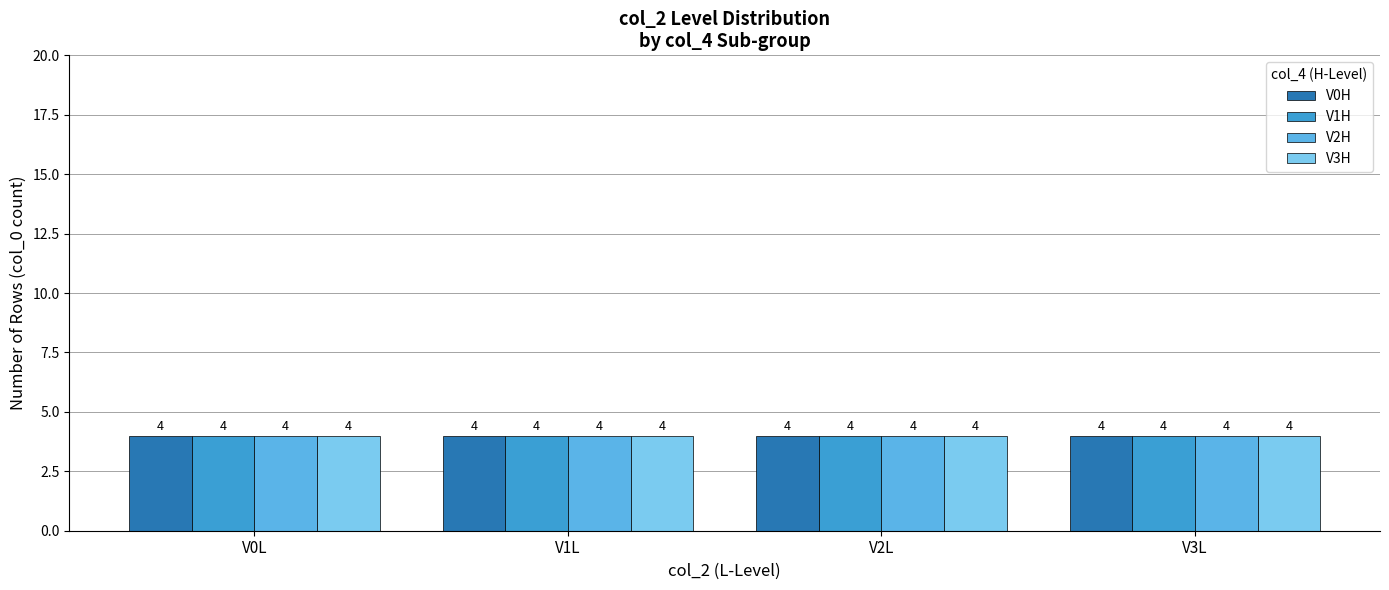

Does the chart contain any negative values?

No